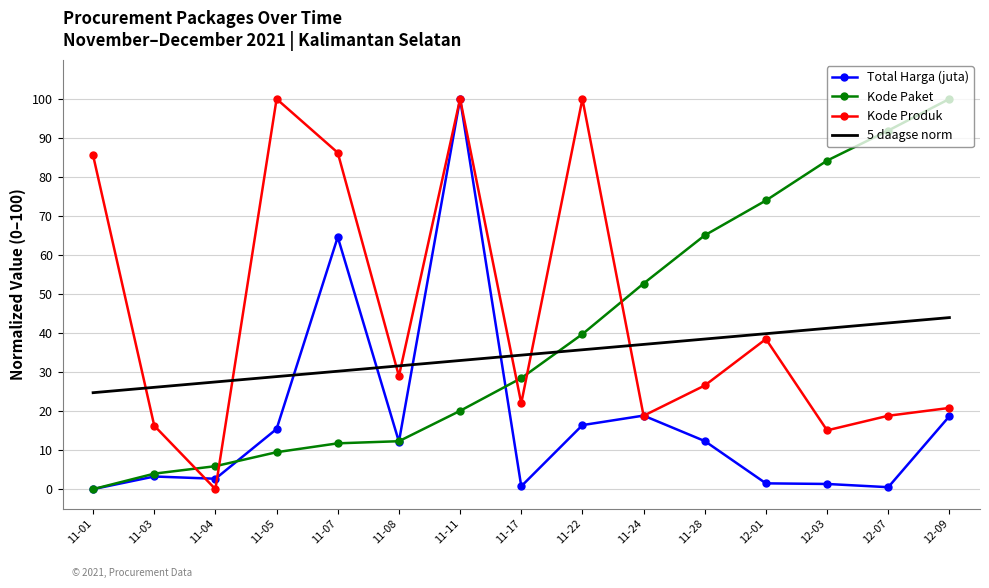

How many distinct data groups are displayed?

4